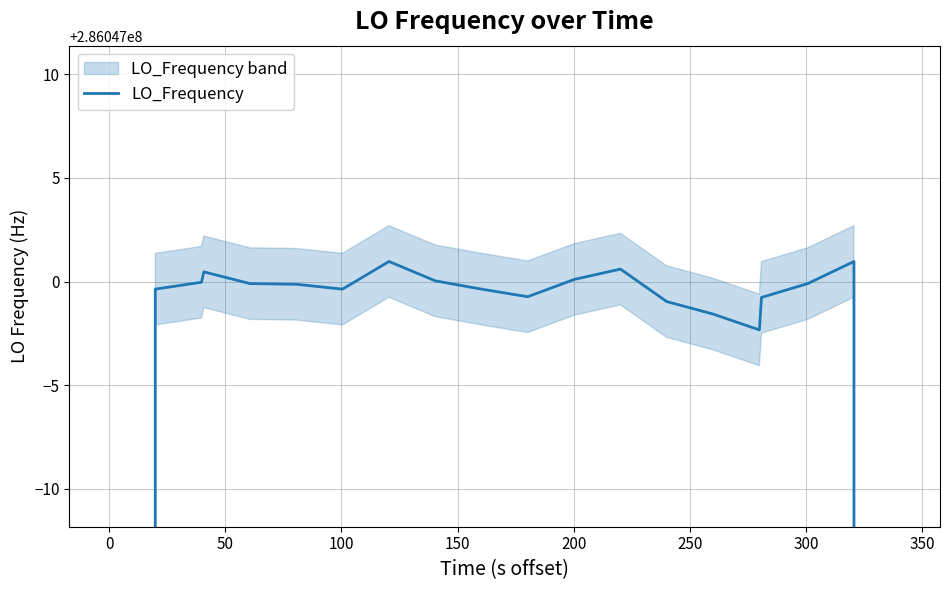

What is the greatest value displayed?

286047001.0